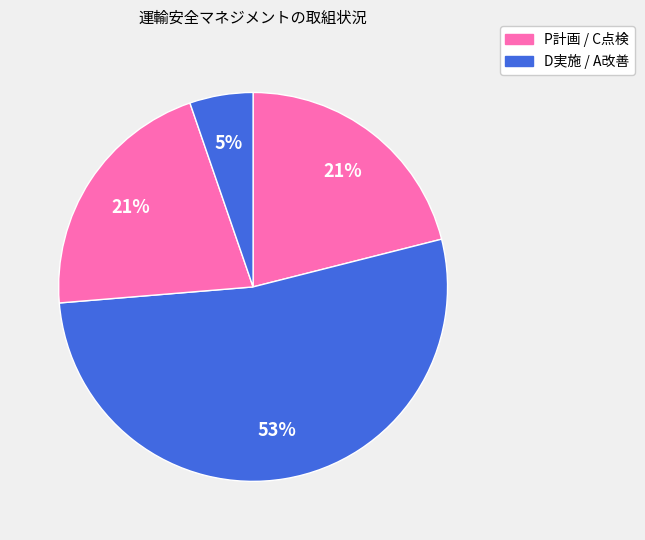

Count the number of slices in the pie.

4